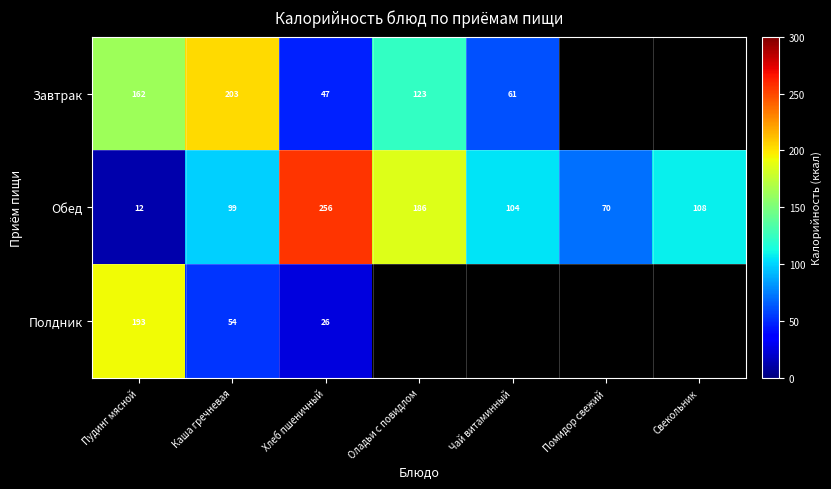

At which label does Обед reach its peak?

Хлеб пшеничный